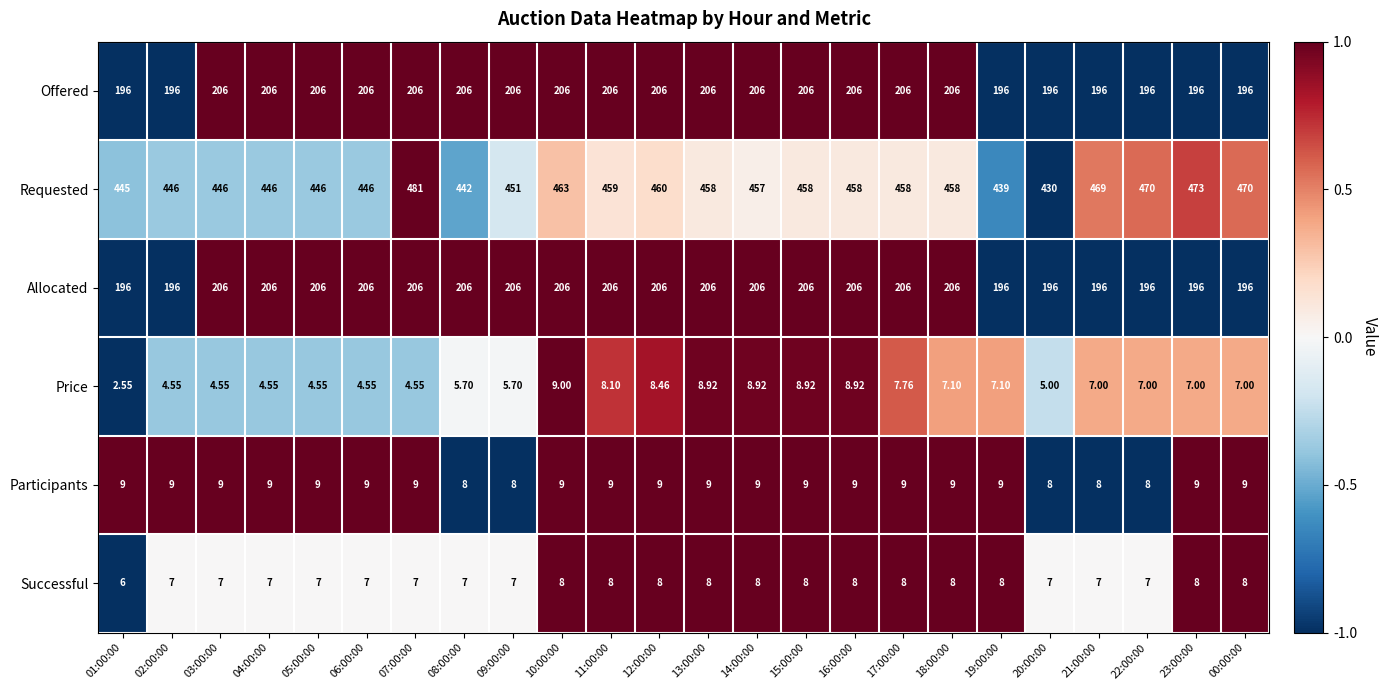

Which series has the largest total across all categories?

Requested